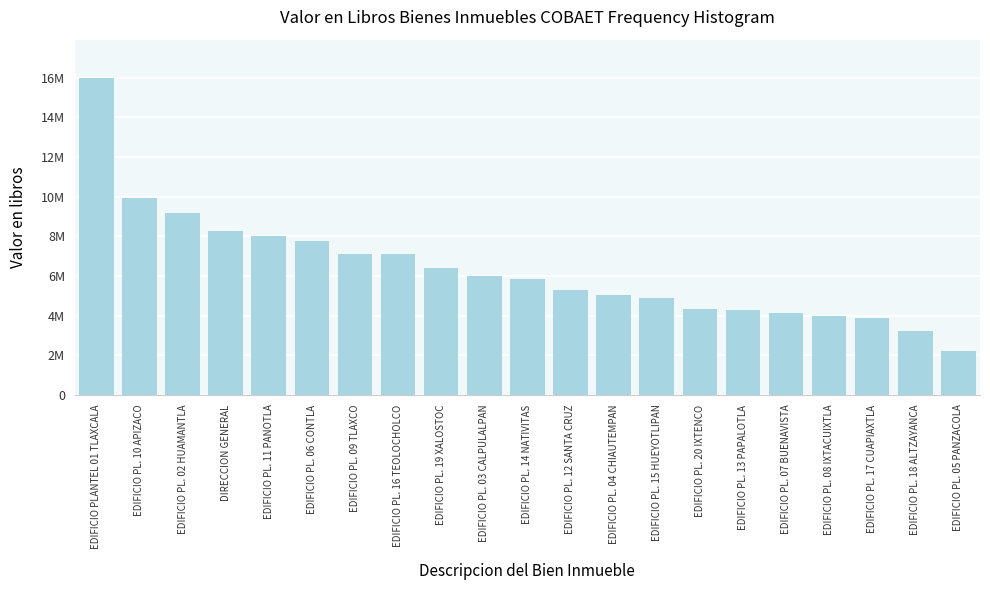

Are the bars horizontal?

No